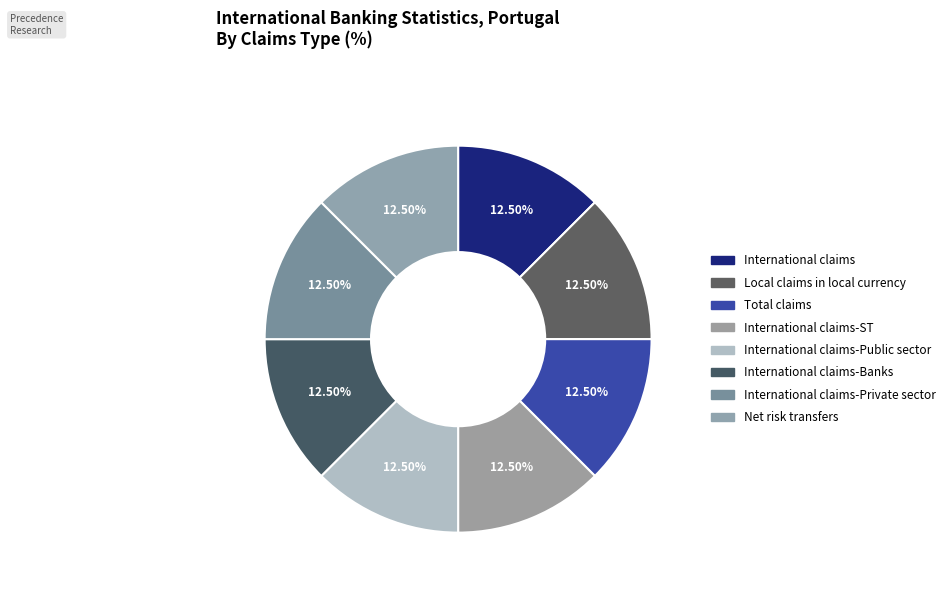

Is the sum of Net risk transfers and International claims-Public sector greater than half?

No